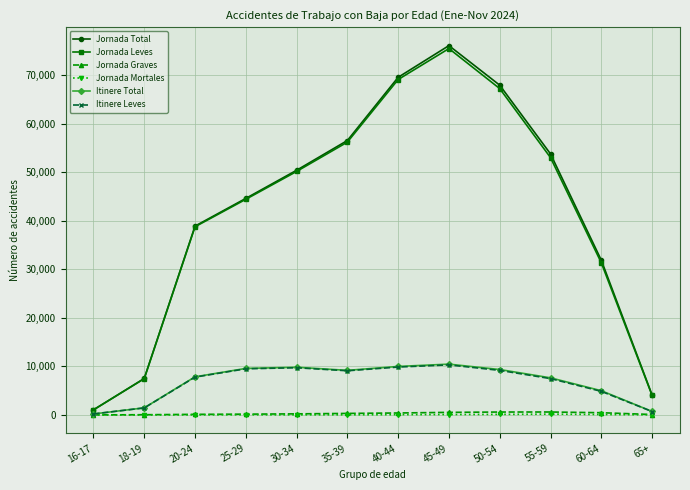

Count the number of categories in the chart.

12